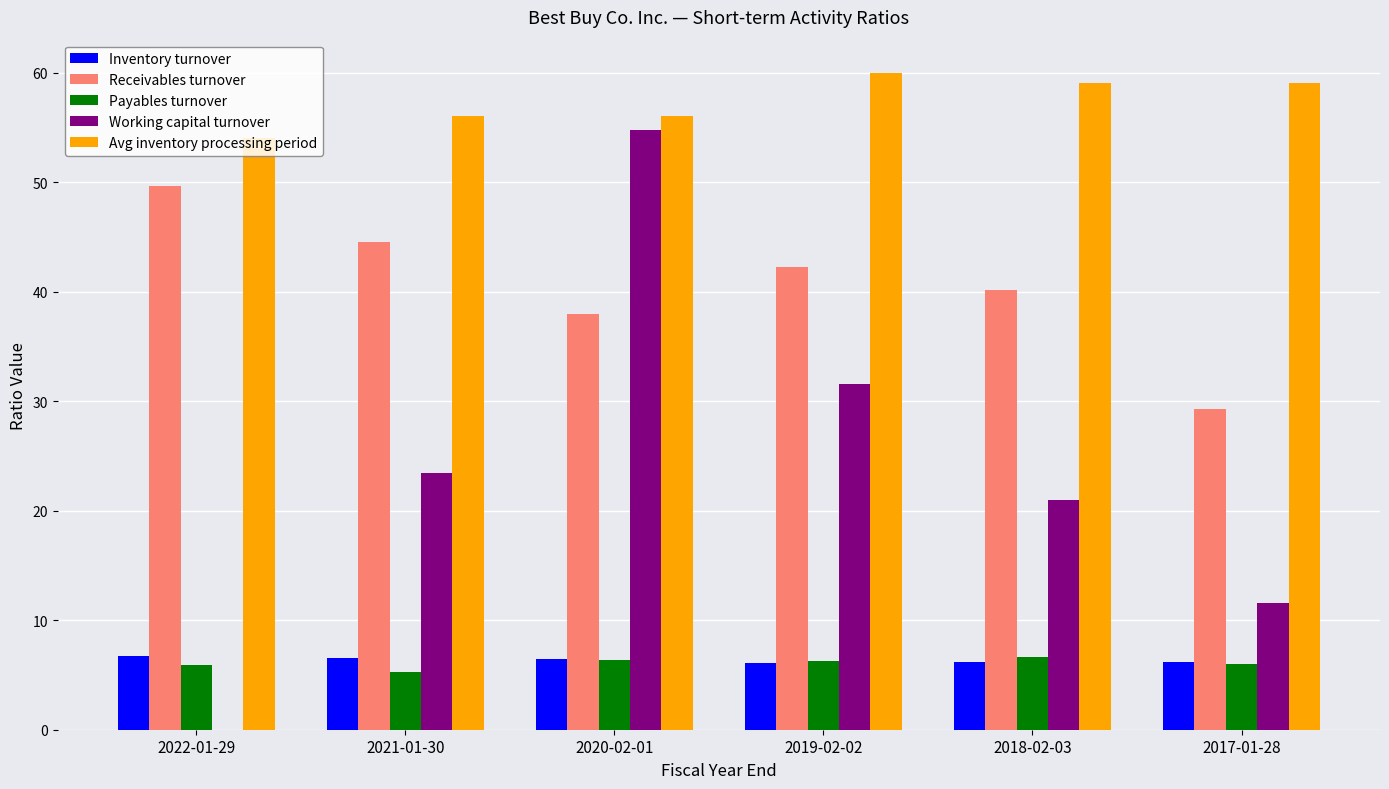

Which series has the largest total across all categories?

Avg inventory processing period